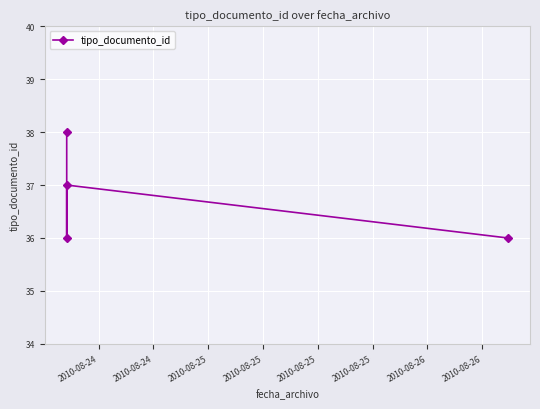

Count the number of categories in the chart.

4